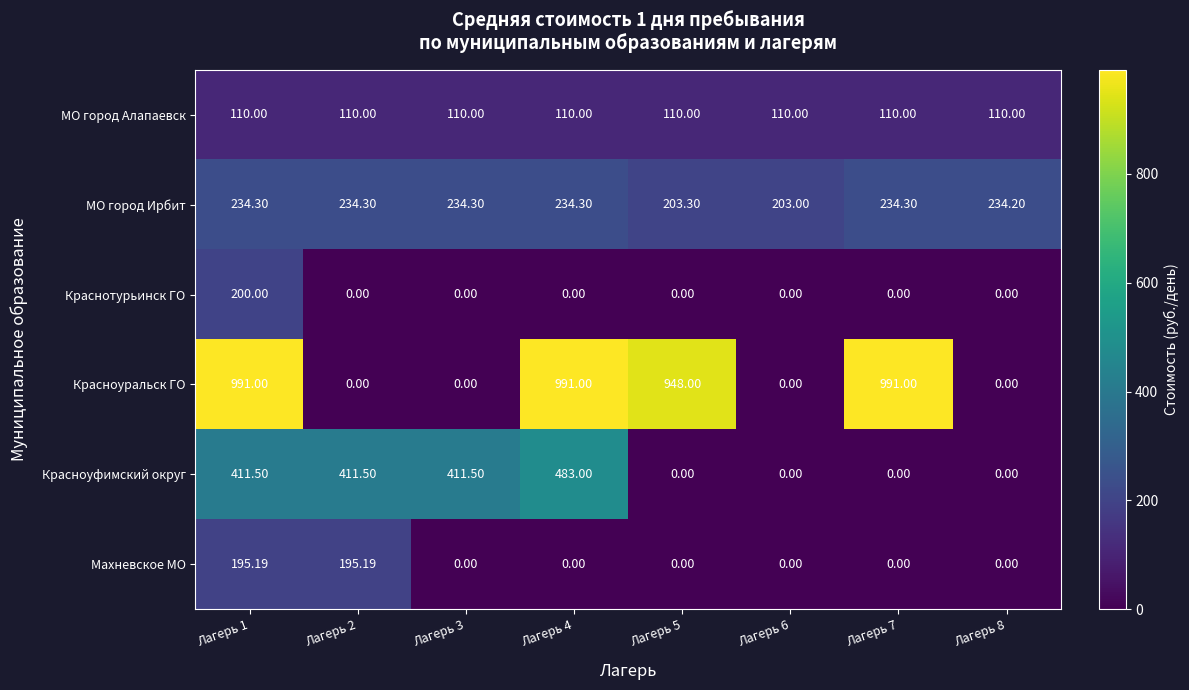

Rank the series by their maximum value, from lowest to highest.

МО город Алапаевск, Махневское МО, Краснотурьинск ГО, МО город Ирбит, Красноуфимский округ, Красноуральск ГО